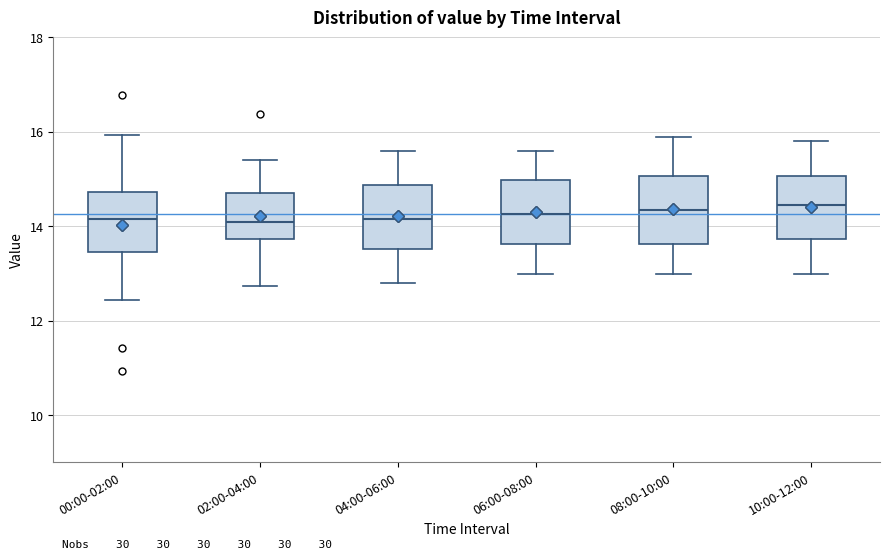

Reading left to right, read every box against the y-axis: the position of its median line, the range the box covers, and the ends of its whiskers. The values are not printed on the chart, so give them approximately, as read against the axis.

00:00-02:00: median 14.2, box 13.4 to 14.8, whiskers 12.4 to 16.0
02:00-04:00: median 14.0, box 13.8 to 14.8, whiskers 12.8 to 15.4
04:00-06:00: median 14.2, box 13.6 to 14.8, whiskers 12.8 to 15.6
06:00-08:00: median 14.2, box 13.6 to 15.0, whiskers 13.0 to 15.6
08:00-10:00: median 14.4, box 13.6 to 15.0, whiskers 13.0 to 16.0
10:00-12:00: median 14.4, box 13.8 to 15.0, whiskers 13.0 to 15.8